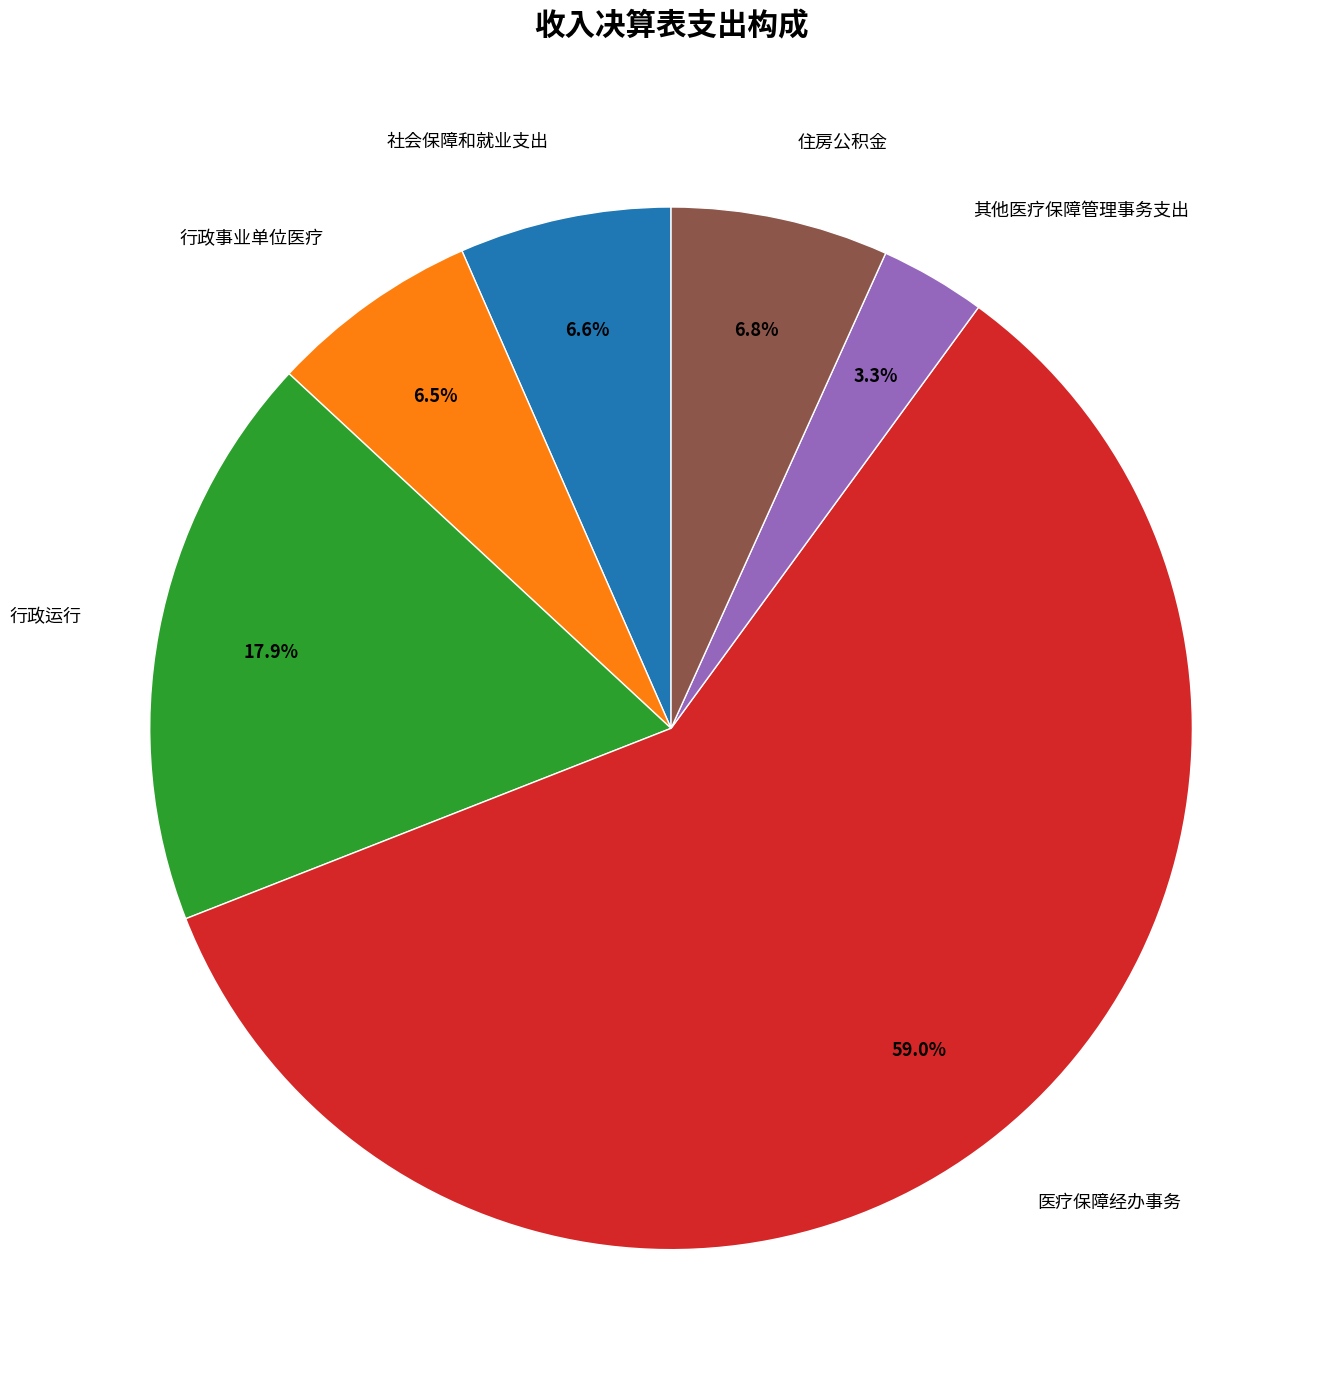

Which slice is the largest?

医疗保障经办事务